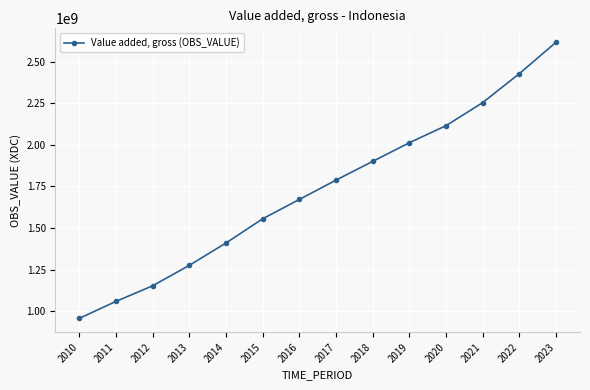

Which label corresponds to the largest value in the chart?

2023